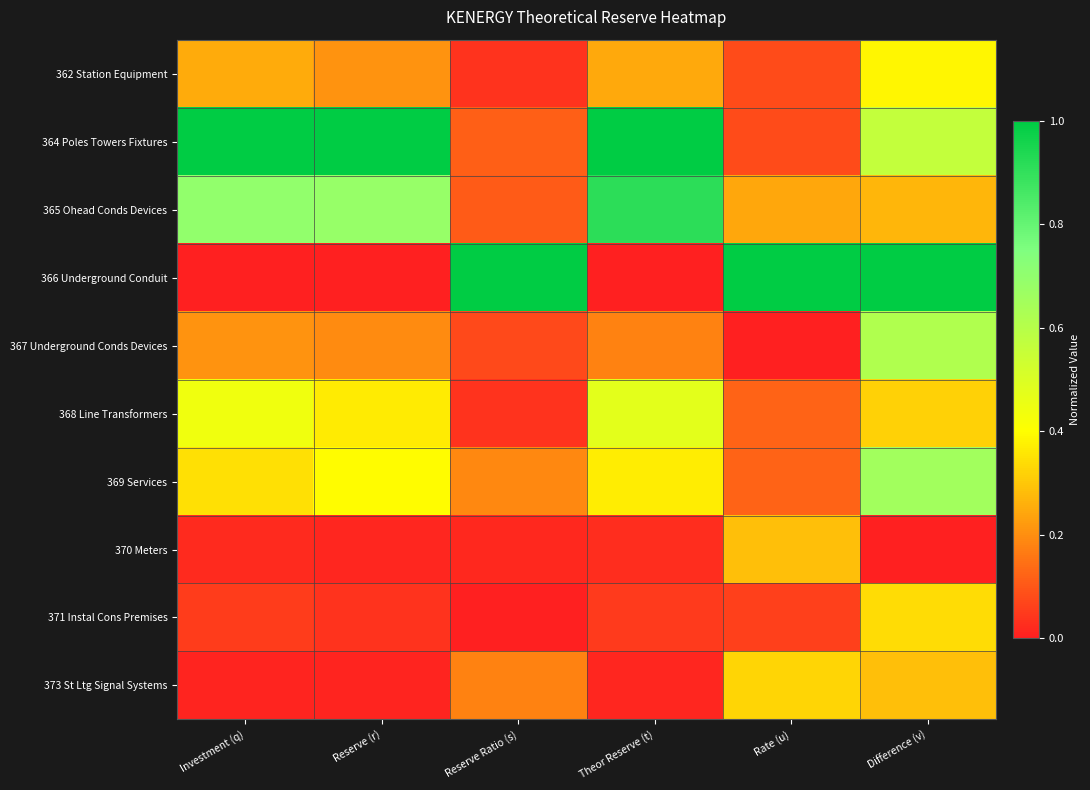

What is the difference between the highest and lowest values at Investment (q)?

1.0